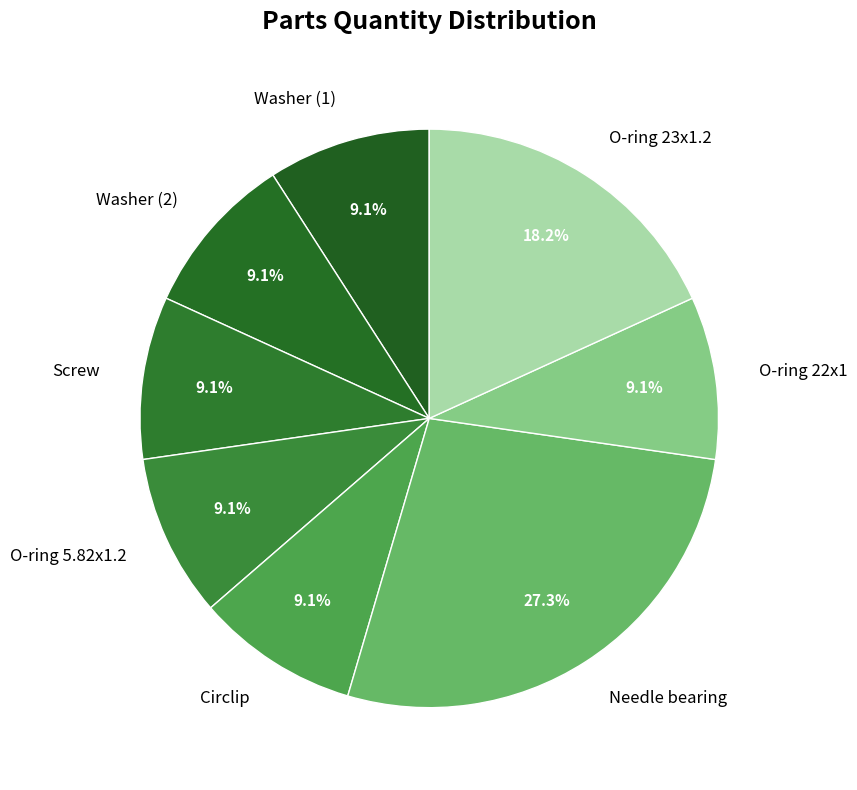

Is it true that Screw is 9% of the pie?

True